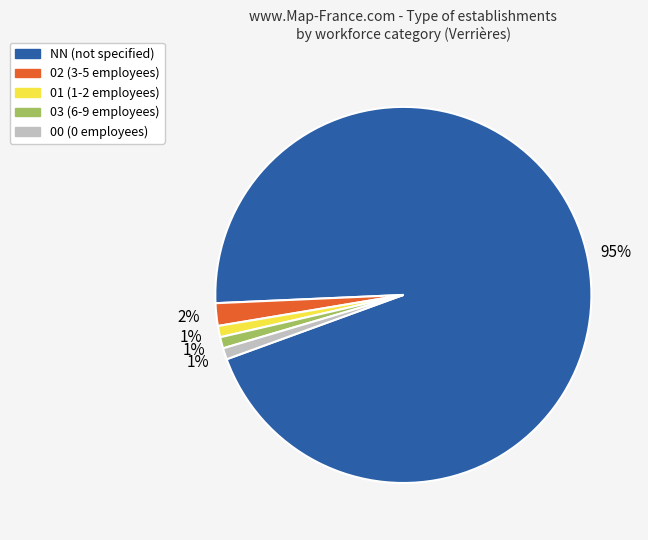

Which slice is the largest?

NN